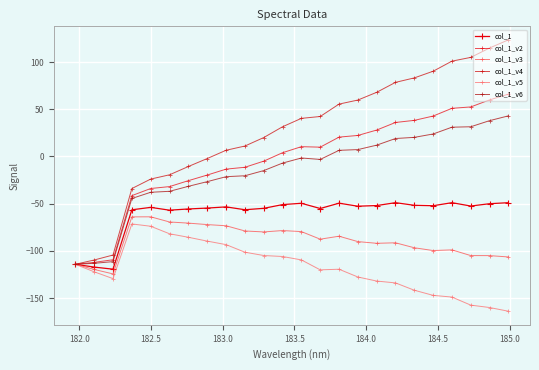

How many lines are shown in the chart?

6